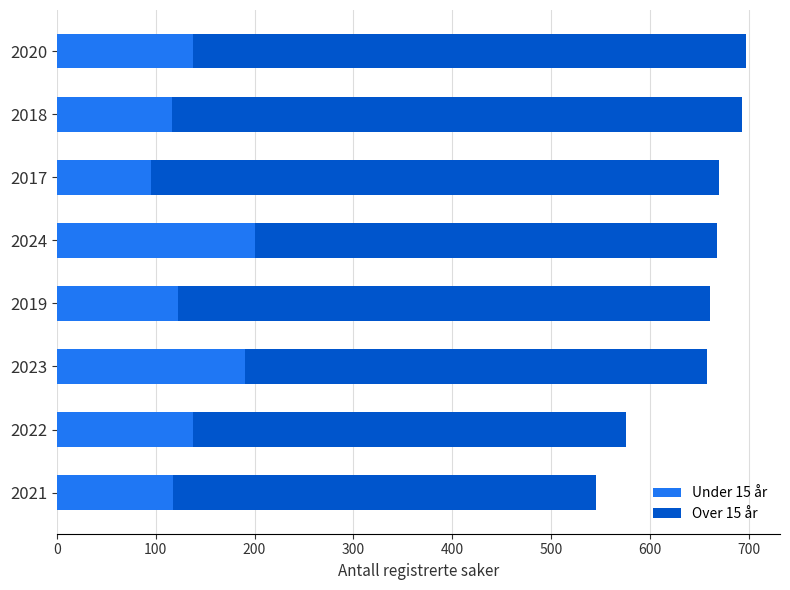

What is the total value across all series at 2021?

546